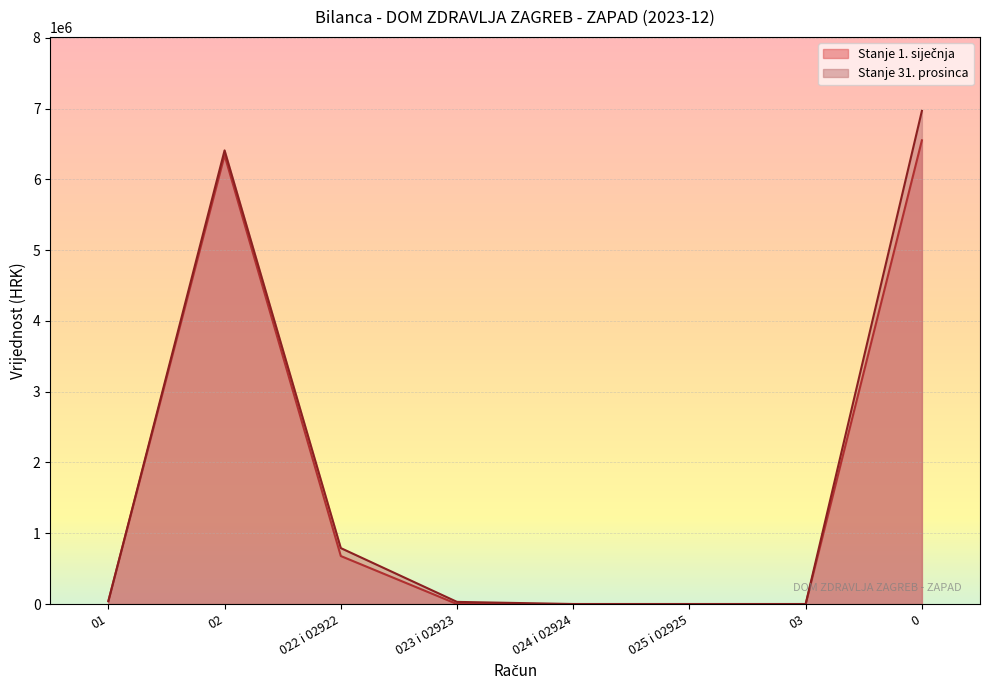

What is the average value of the Stanje 31. prosinca series?

1779823.7